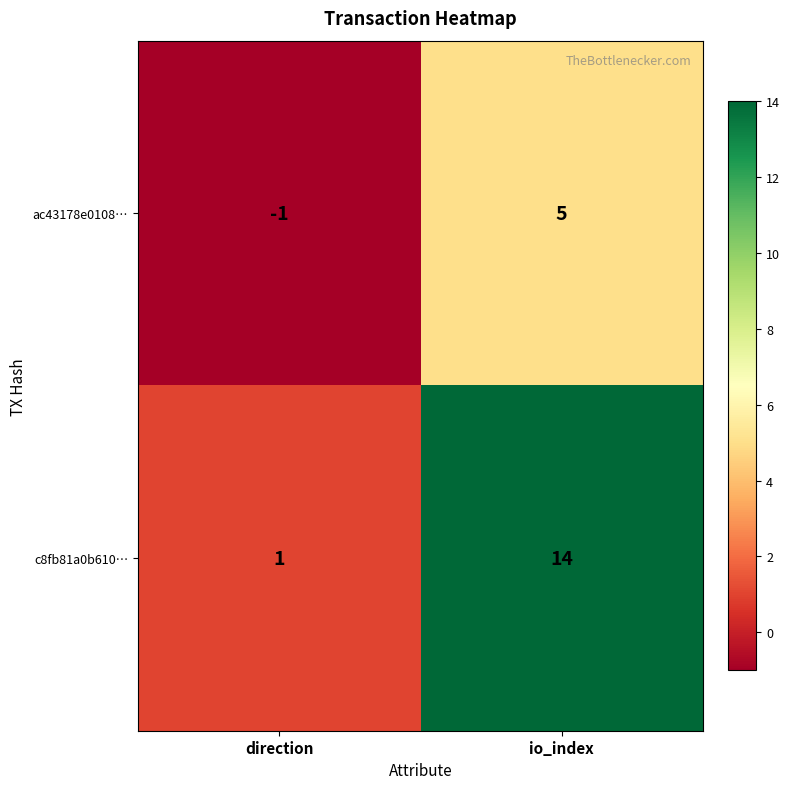

Rank the series by their average value, from lowest to highest.

ac43178e0108…, c8fb81a0b610…